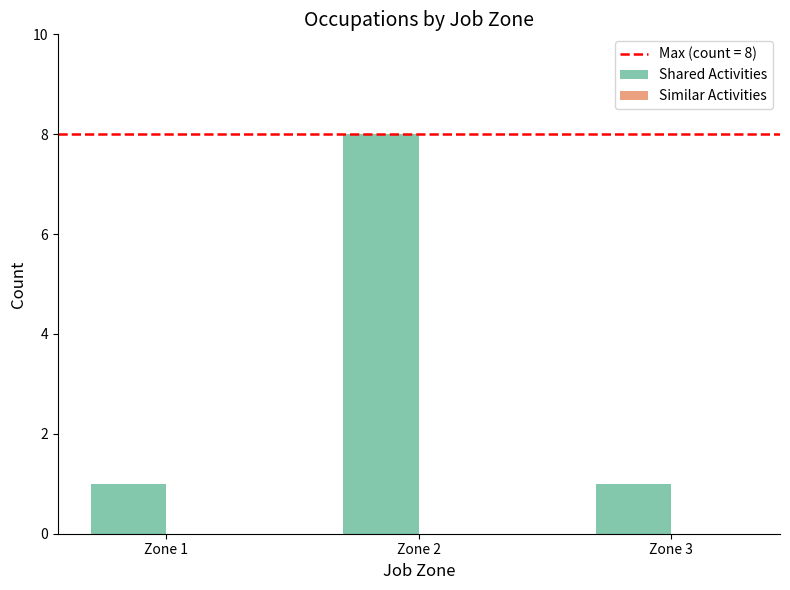

What is the greatest value displayed?

8